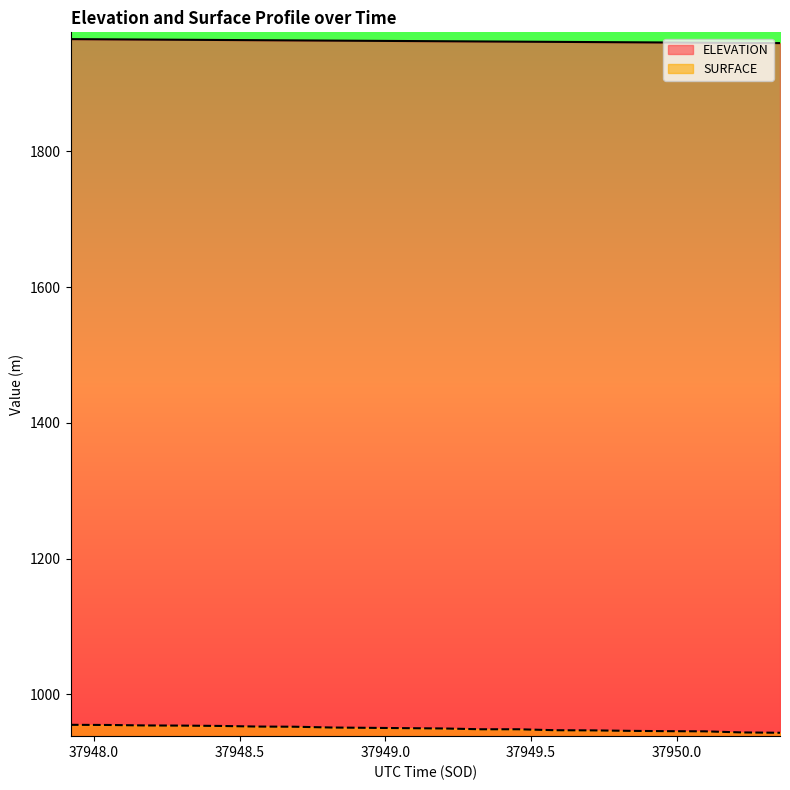

Where does the SURFACE series first go above 950?

37947.9204